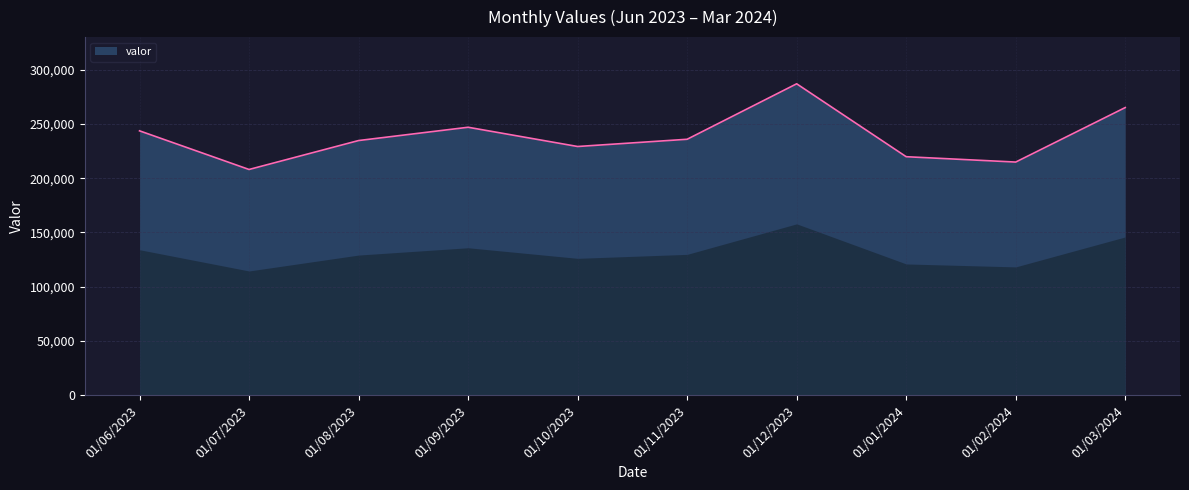

Which category has the lowest value across all series?

01/07/2023